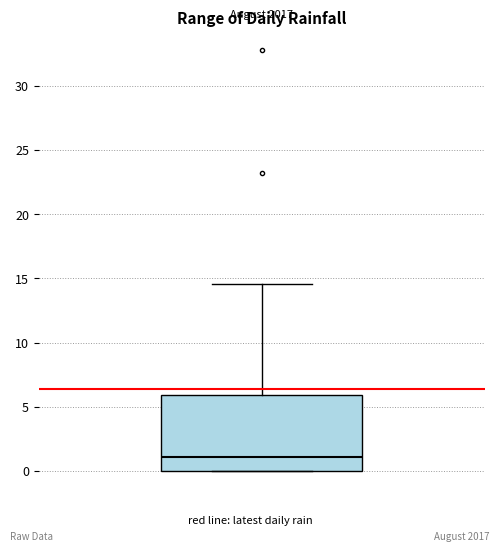

Where is the lower edge of the box on the y-axis? The values are not printed on the chart, so give them approximately, as read against the axis.

0.0